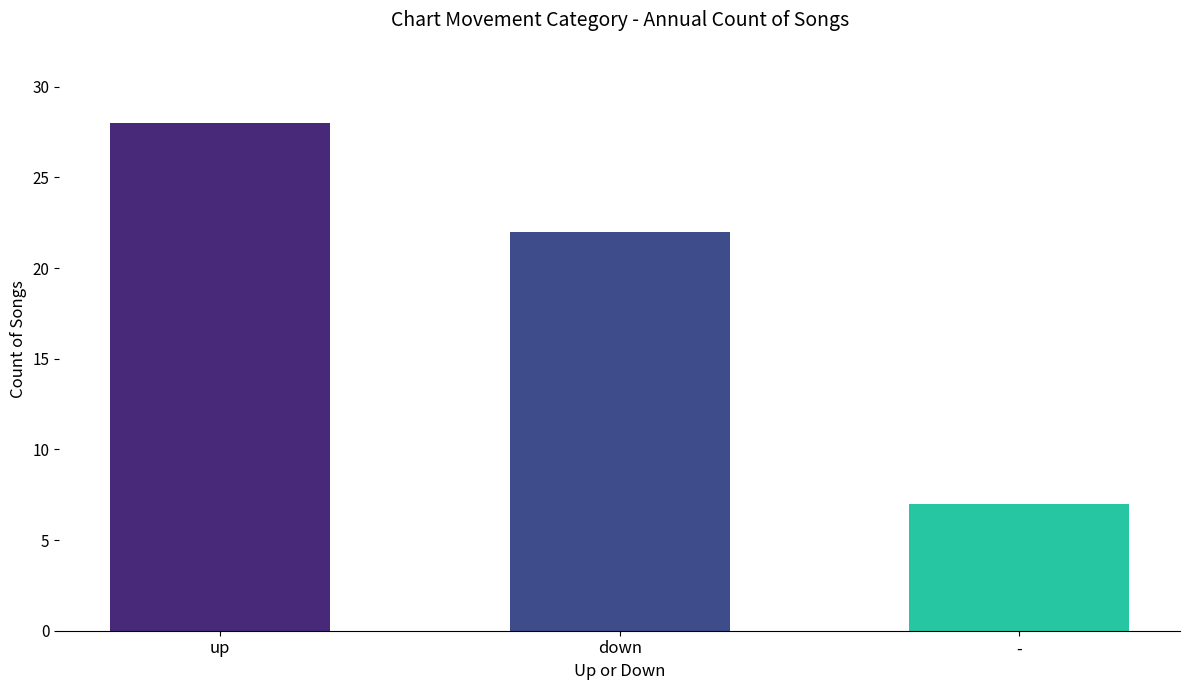

At which category does the chart reach its minimum across all series?

-